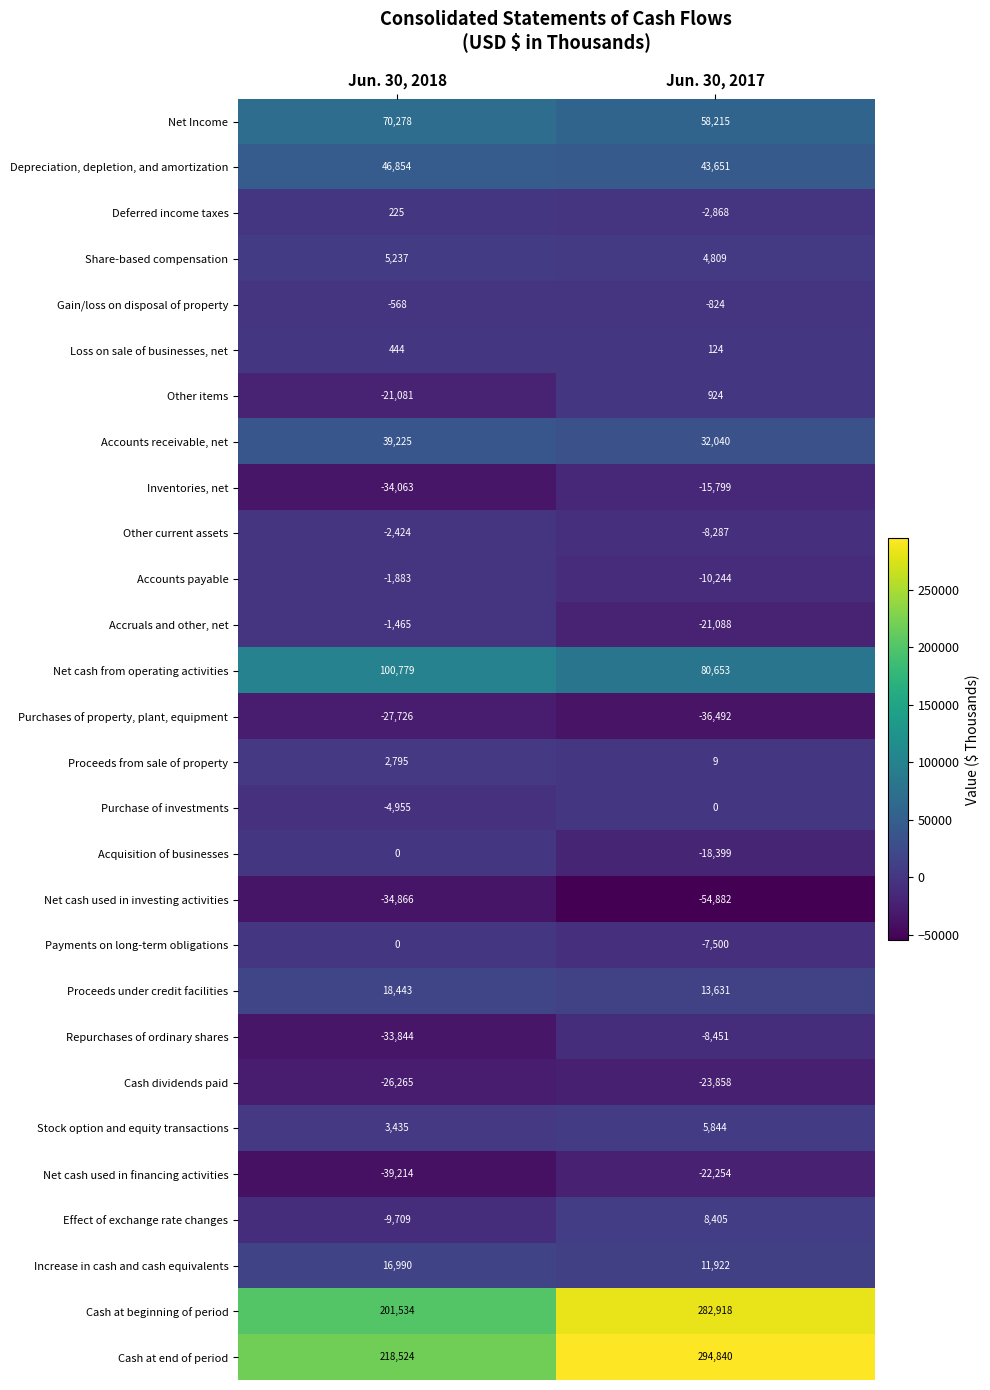

At which label does Net cash used in financing activities reach its peak?

Jun. 30, 2017